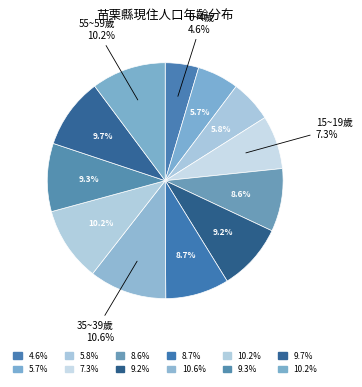

Which category has the smallest portion of the pie?

0~4歲